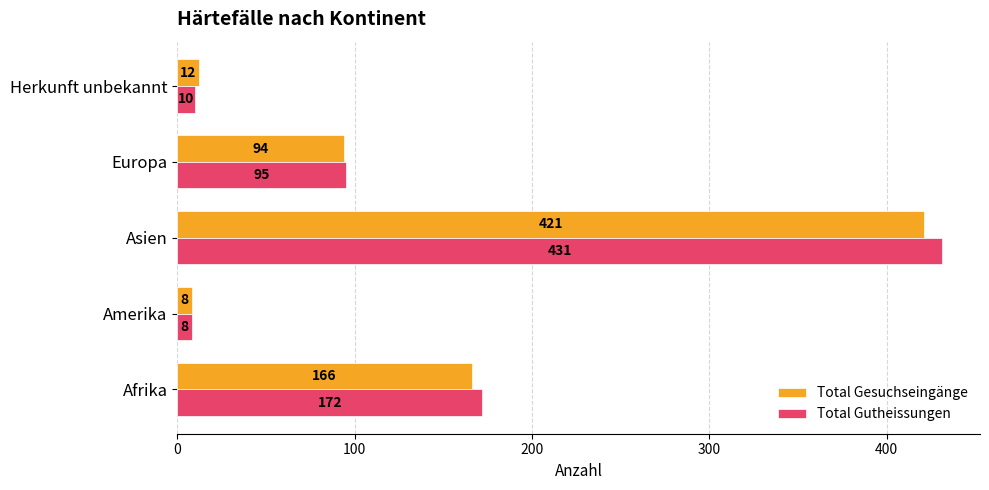

Which series has the largest range (max minus min)?

Total Gutheissungen